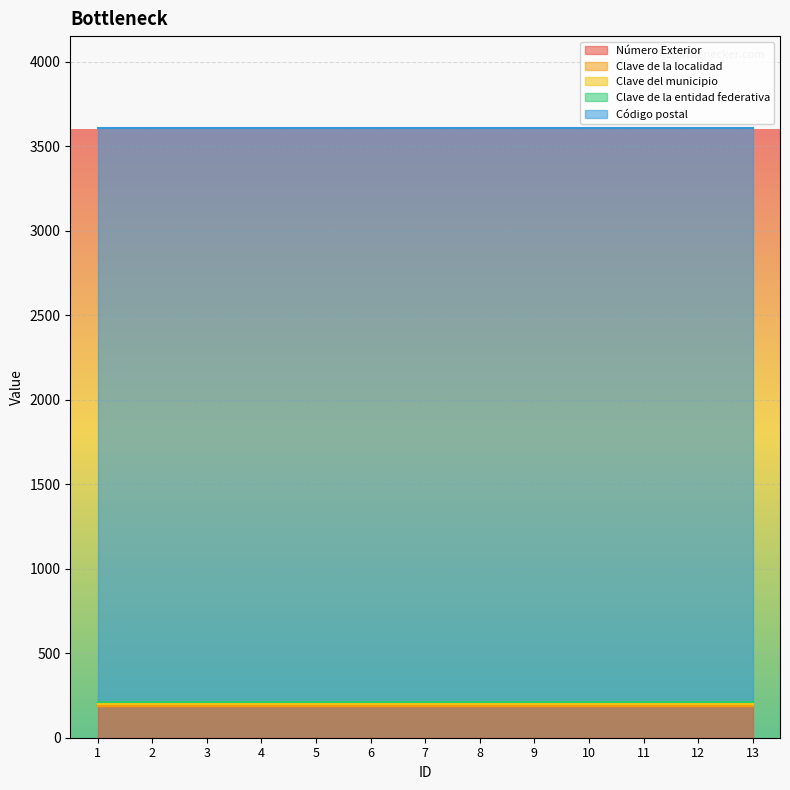

True or false: Número Exterior and Clave del municipio cross at least once.

False